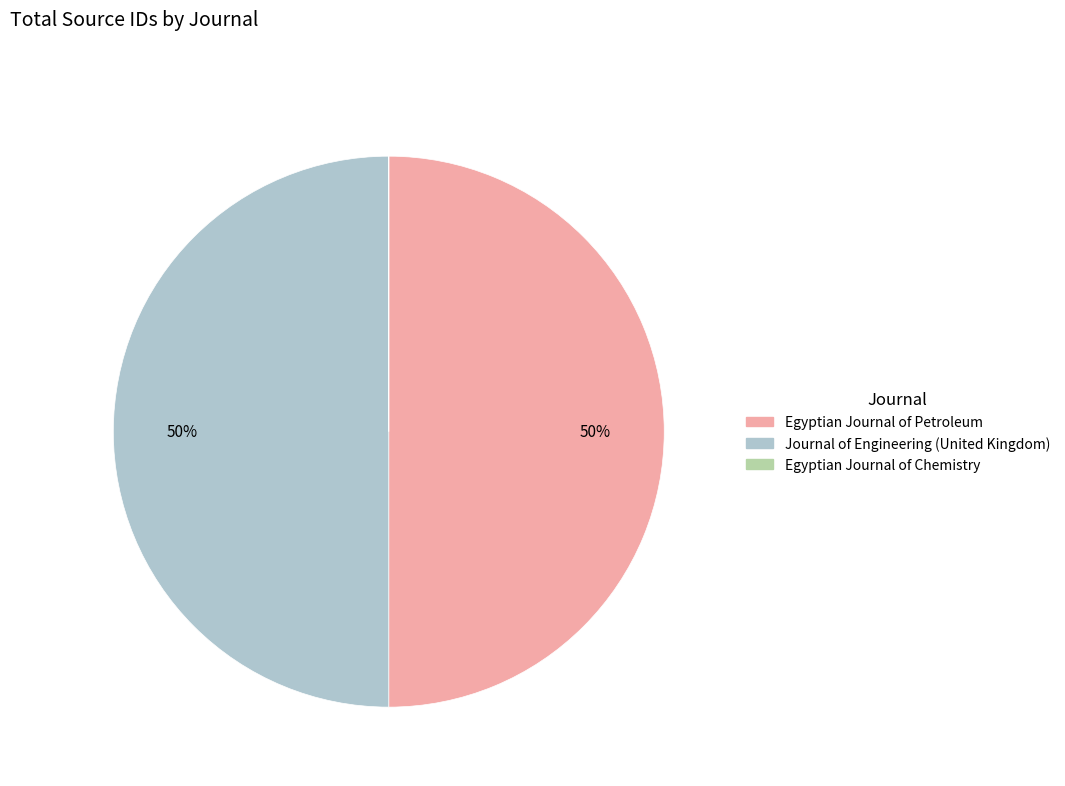

To the nearest percent, what portion does Journal of Engineering (United Kingdom) represent?

50%